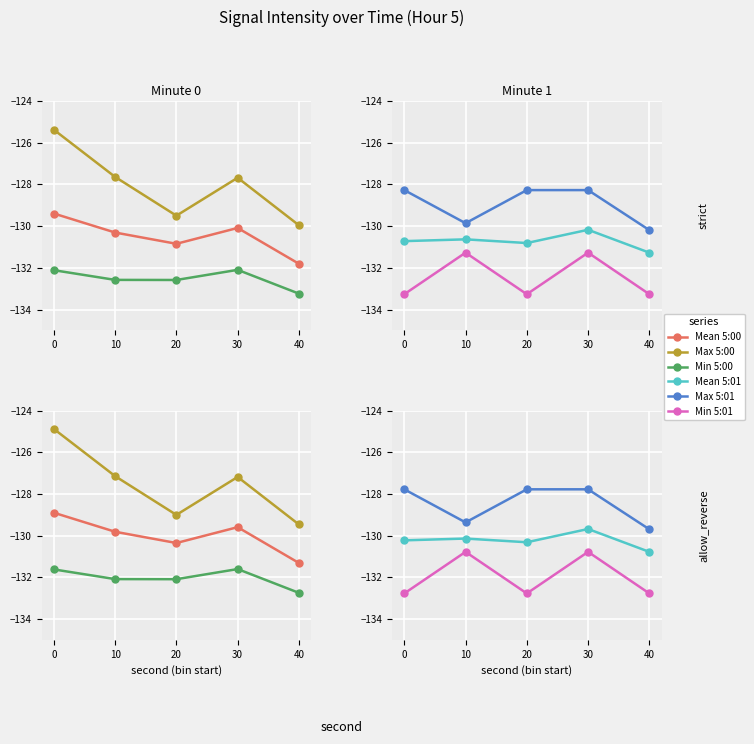

Is this an area chart (filled region under the line)?

No